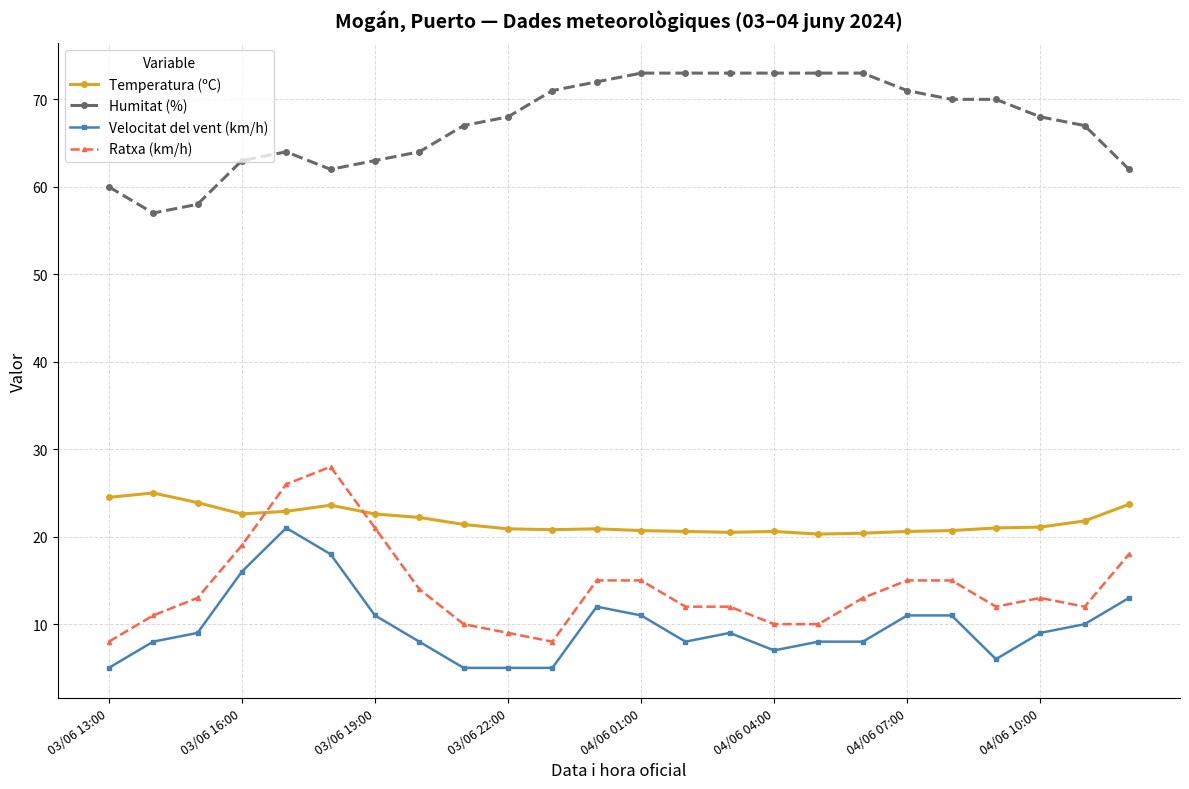

What is the smallest value displayed?

5.0